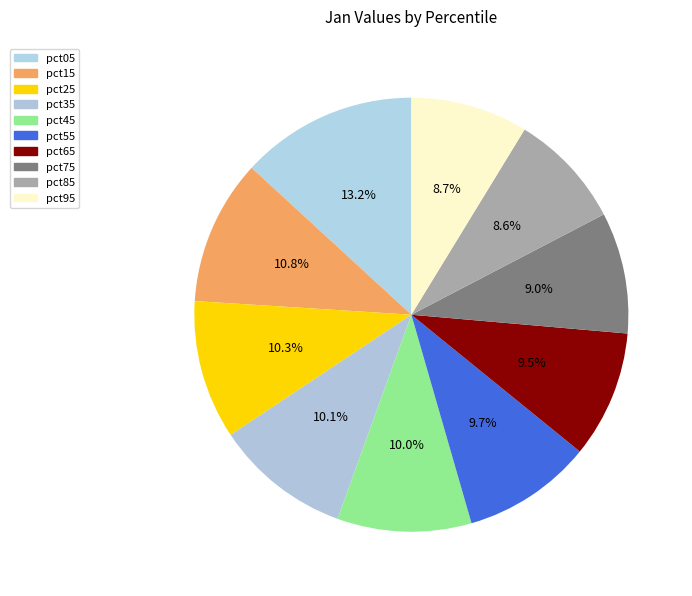

To the nearest percent, what portion does pct85 represent?

9%